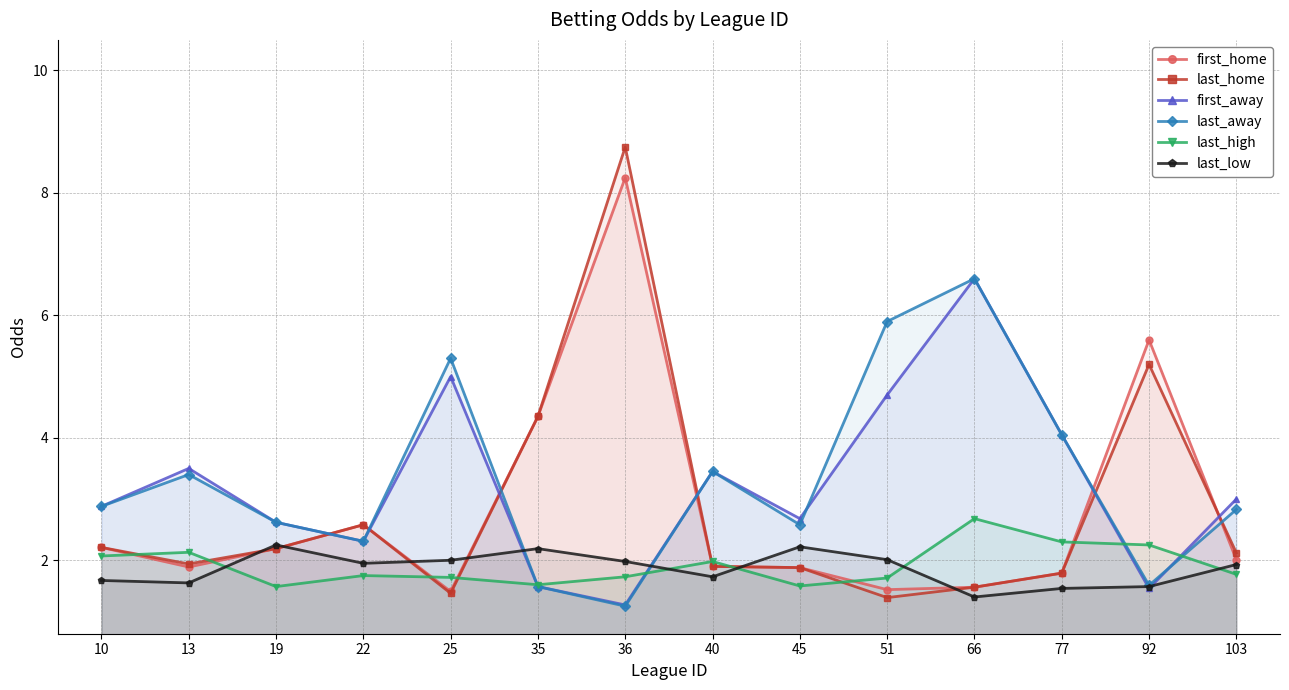

Does the chart have visible grid lines?

Yes